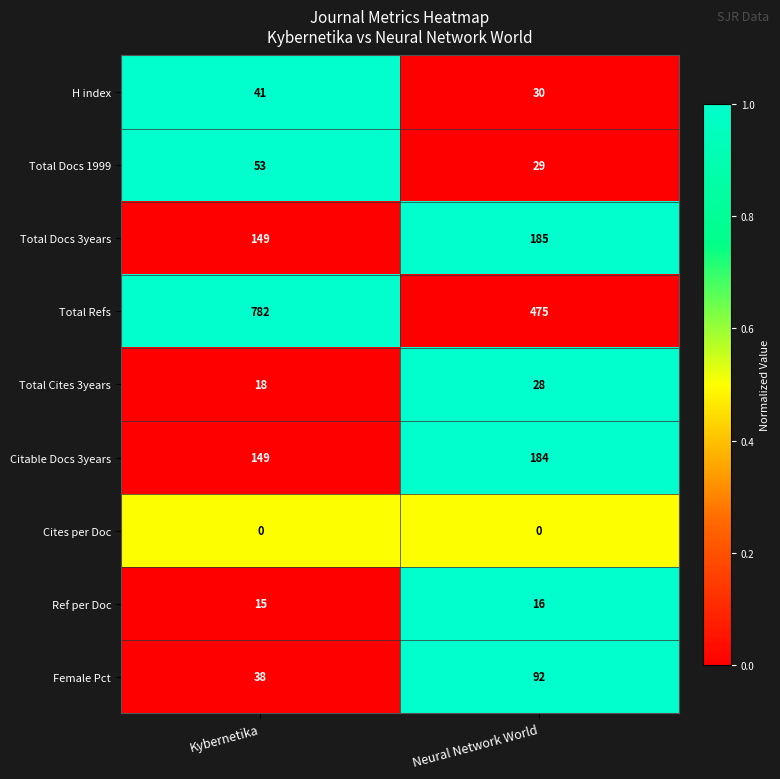

The Total Cites 3years series shows 27 at Kybernetika. True or false?

False